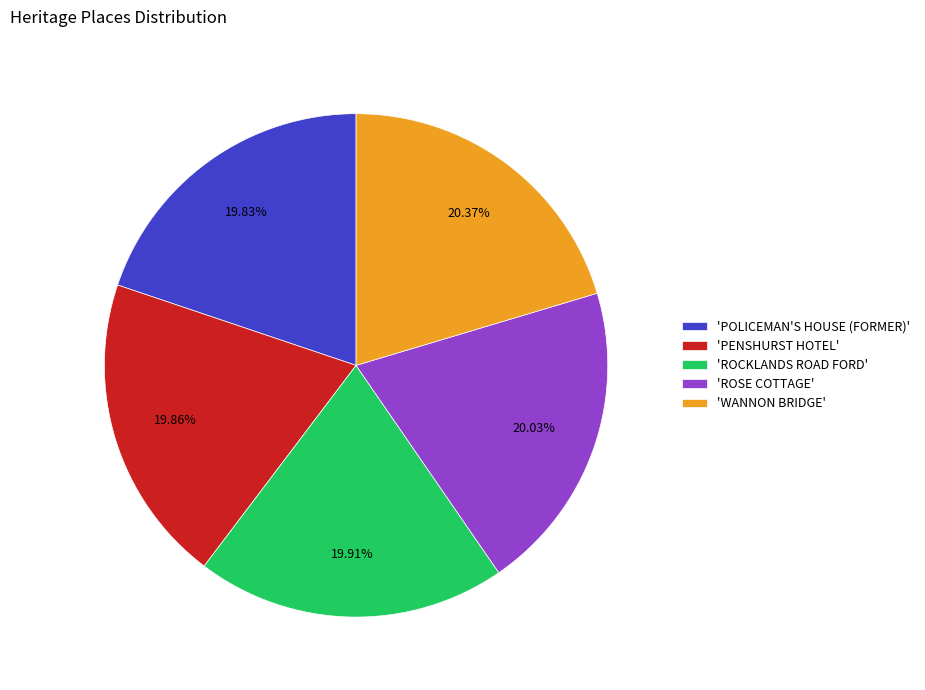

How many slices are in this pie chart?

5